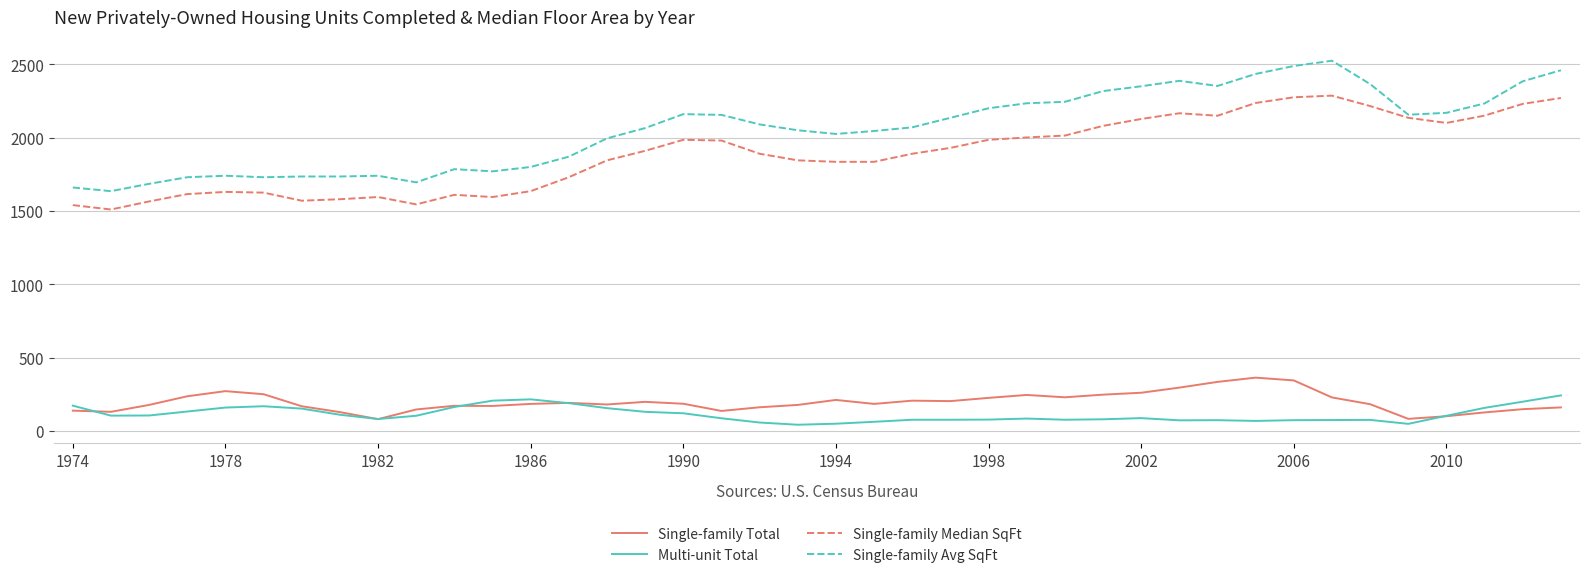

Which series has the largest total across all categories?

Single-family Avg SqFt